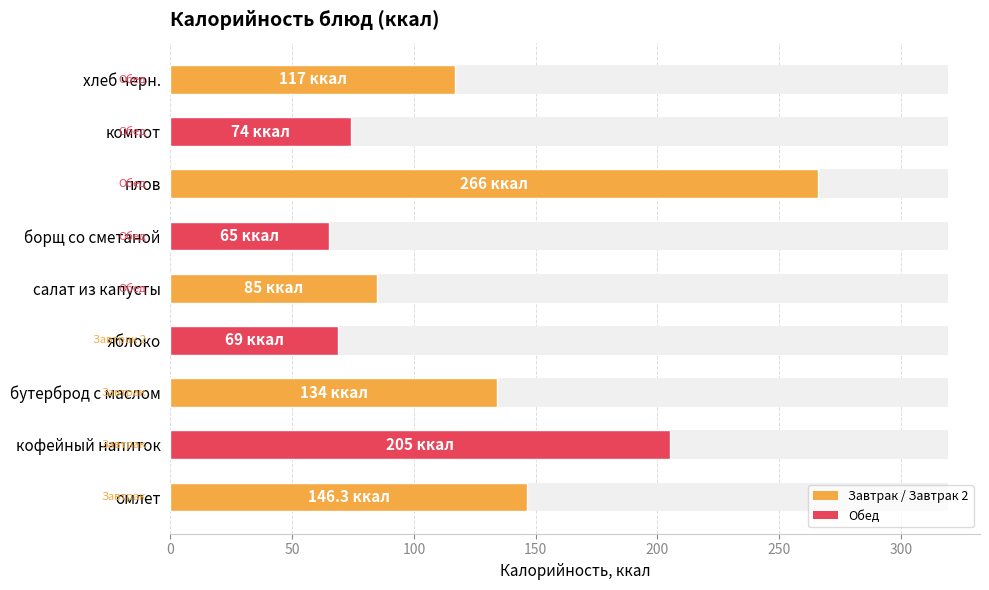

What is the value of the 2nd bar from the left?

205.0